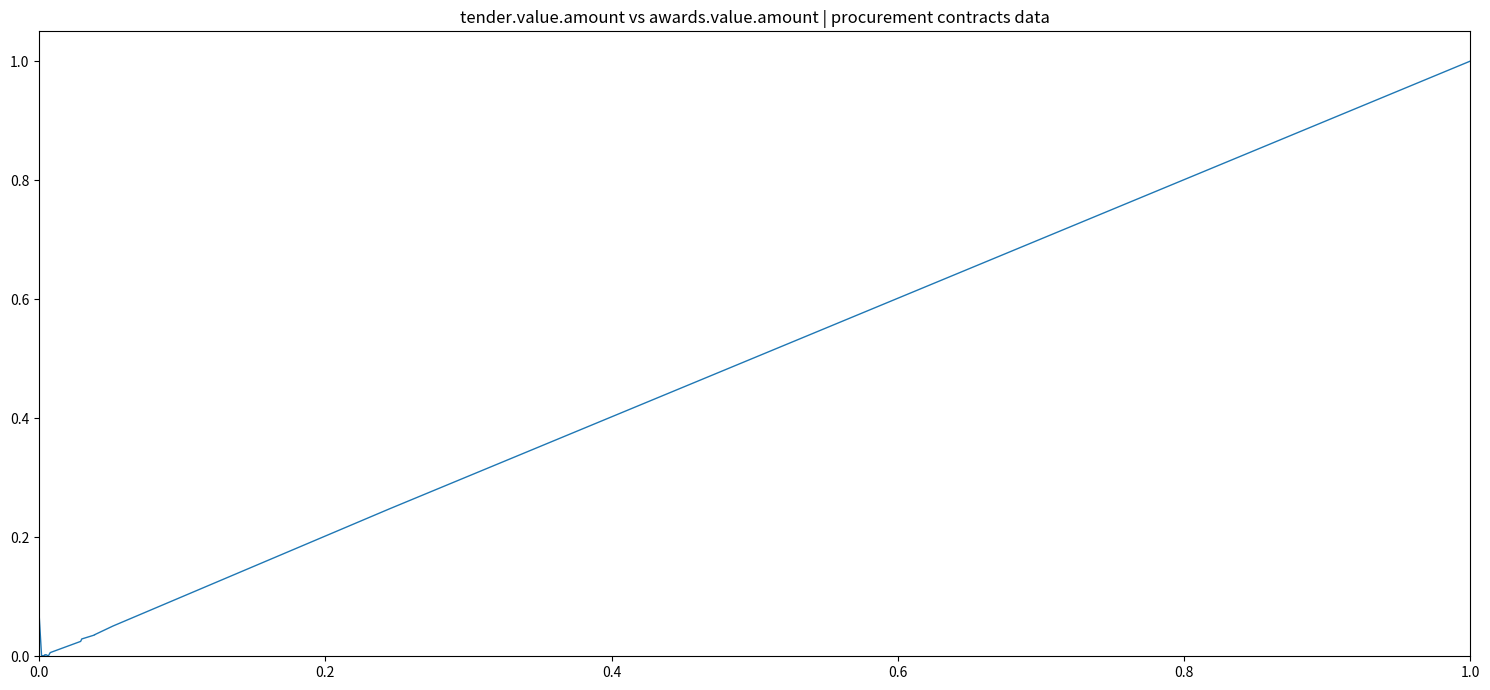

Is this an area chart (filled region under the line)?

No